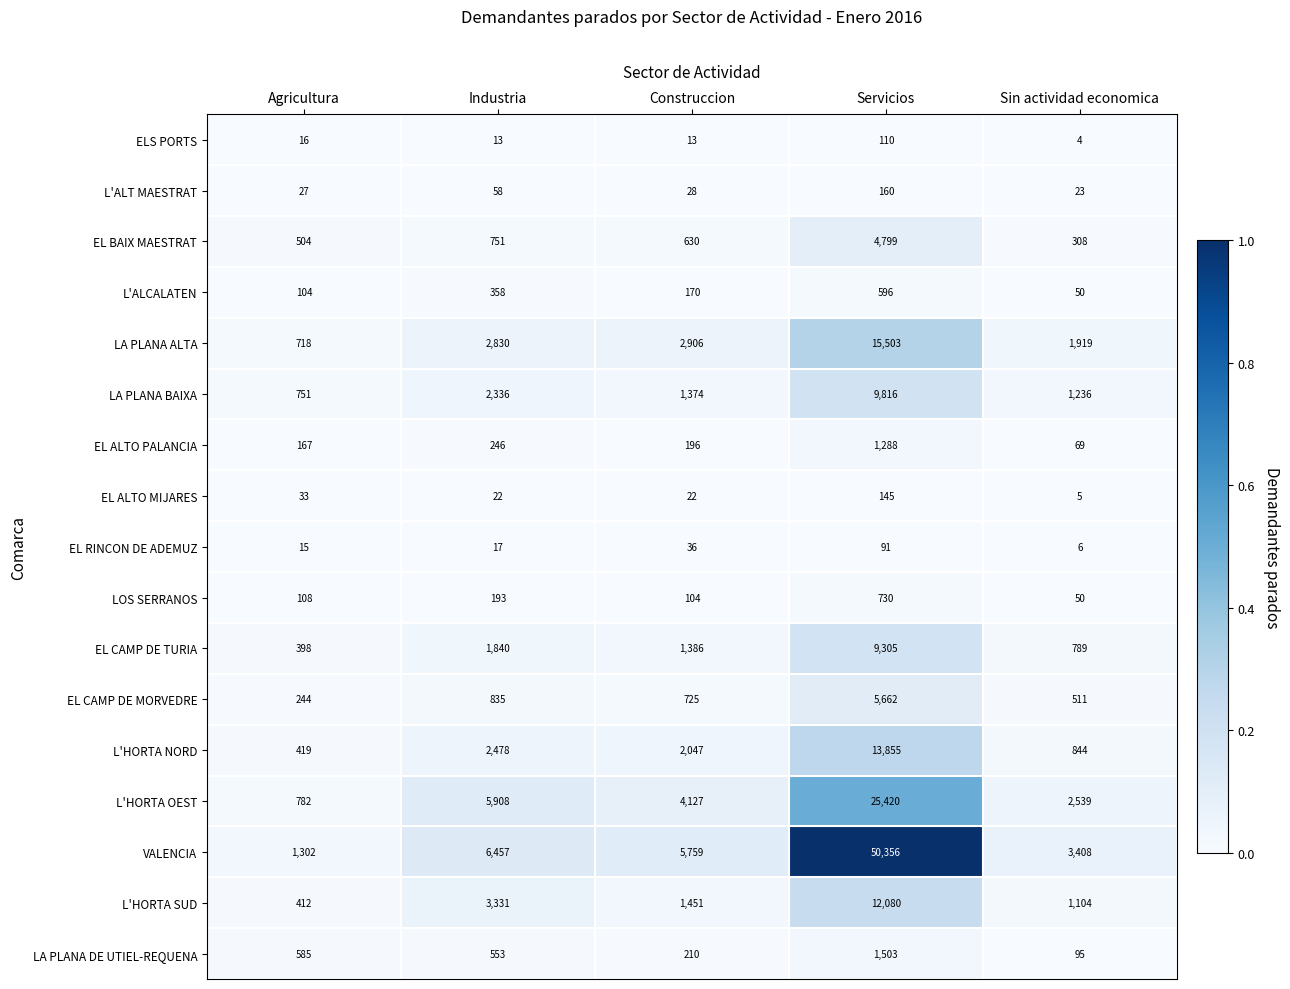

Rank the series by their maximum value, from lowest to highest.

EL RINCON DE ADEMUZ, ELS PORTS, EL ALTO MIJARES, L'ALT MAESTRAT, L'ALCALATEN, LOS SERRANOS, EL ALTO PALANCIA, LA PLANA DE UTIEL-REQUENA, EL BAIX MAESTRAT, EL CAMP DE MORVEDRE, EL CAMP DE TURIA, LA PLANA BAIXA, L'HORTA SUD, L'HORTA NORD, LA PLANA ALTA, L'HORTA OEST, VALENCIA